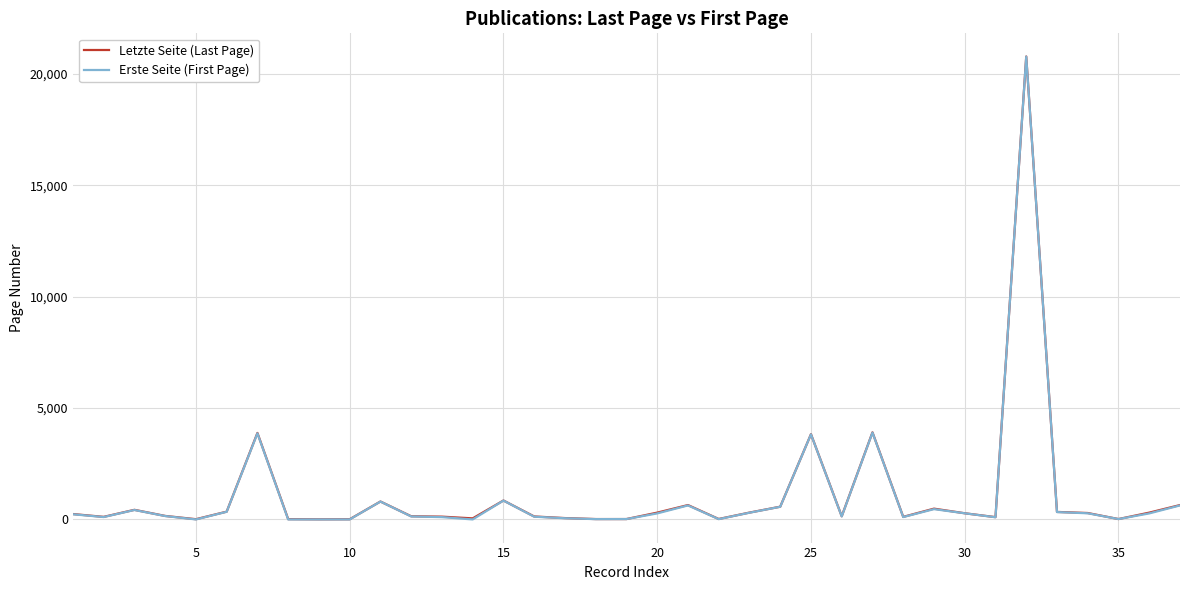

What is the maximum value for Erste Seite (First Page)?

20772